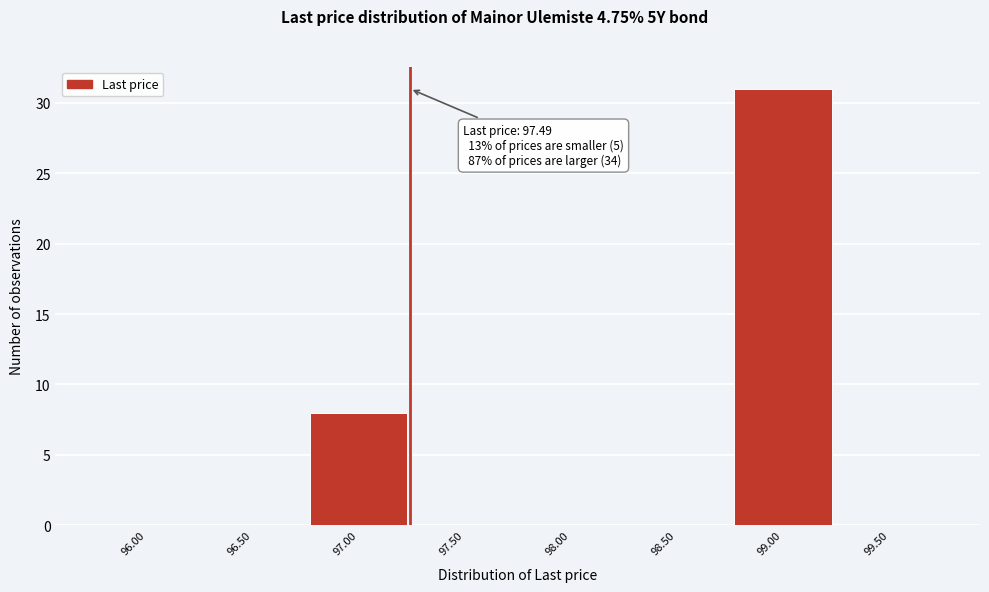

Reading right to left, what are all the values shown in this chart?

99.50=0	99.00=31	98.50=0	98.00=0	97.50=0	97.00=8	96.50=0	96.00=0